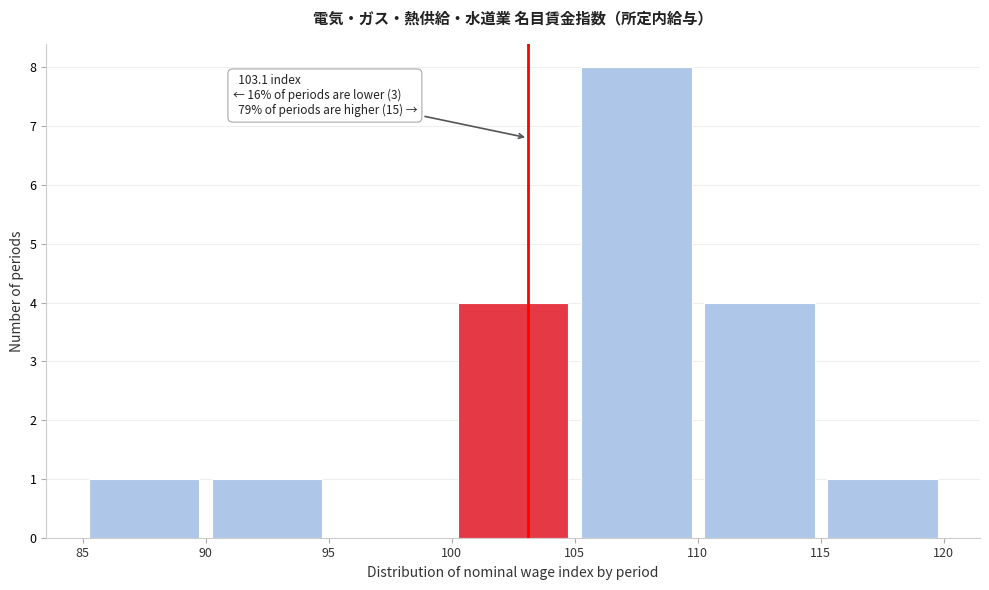

Over which range of the x-axis is the bar tallest?

105 to 110